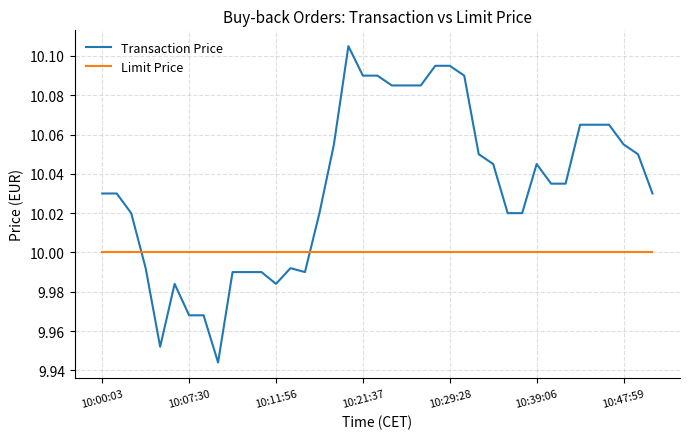

Which series has the widest spread of values?

Transaction Price